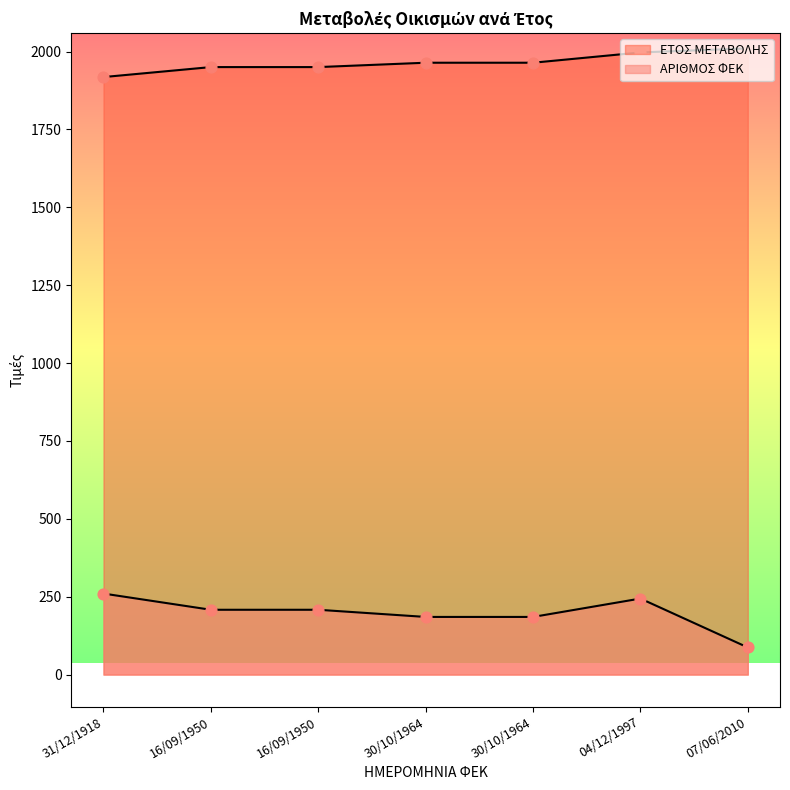

Is the value of ΕΤΟΣ ΜΕΤΑΒΟΛΗΣ at 30/10/1964 greater than the value of ΑΡΙΘΜΟΣ ΦΕΚ at 16/09/1950?

Yes